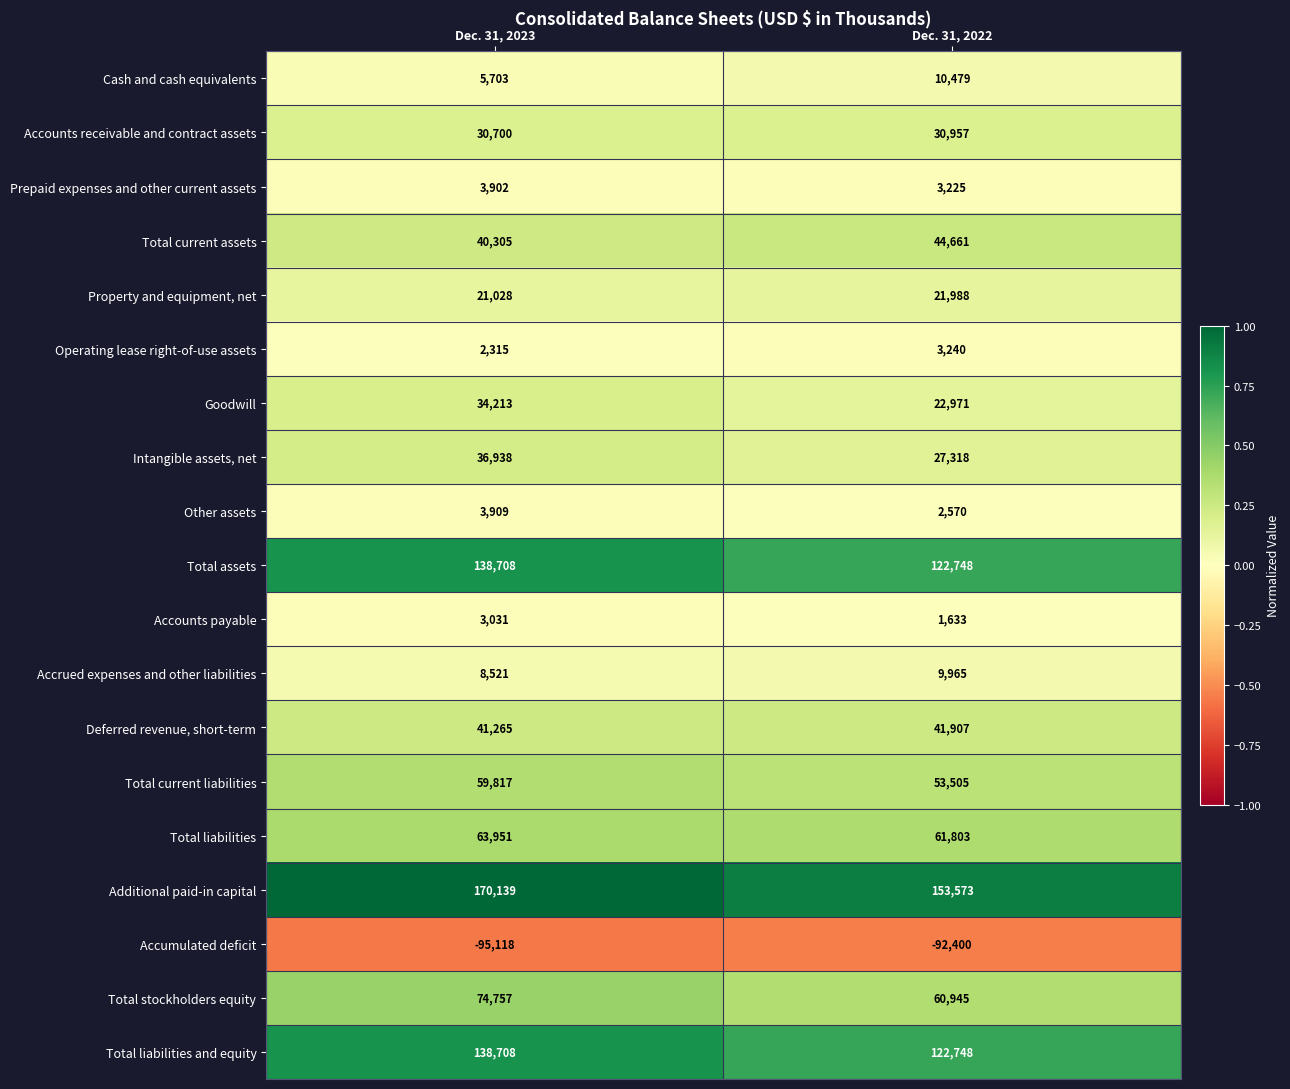

At which category is the sum across all series the highest?

Dec. 31, 2023